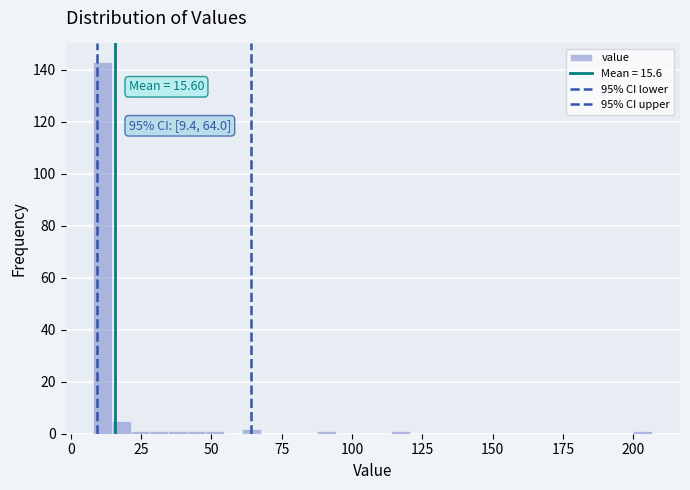

Read against the x-axis, roughly where is the centre of the tallest bar?

10